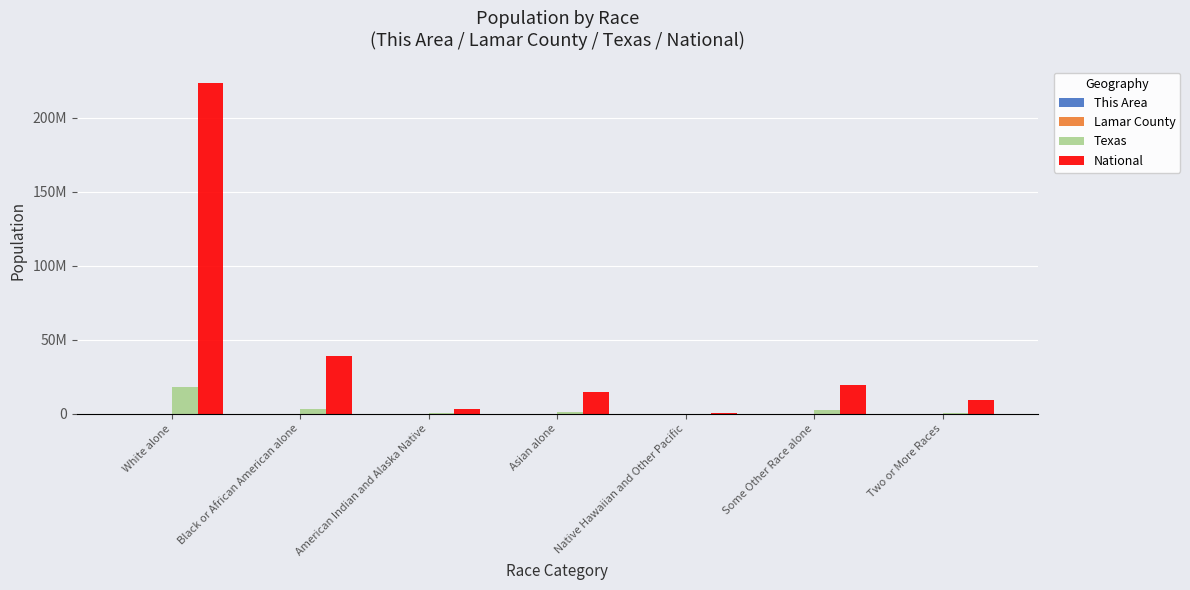

What is the approximate value of Lamar County at Asian alone, to the nearest 10?

310